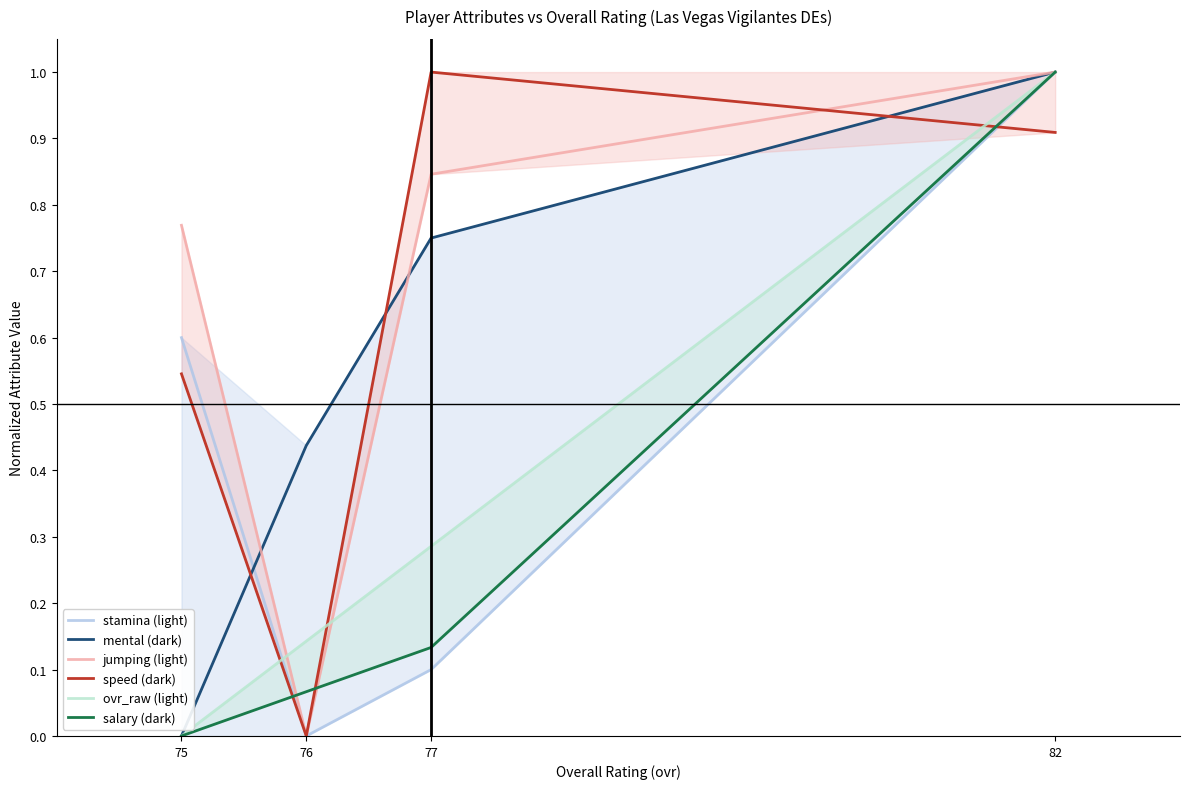

At which category does the chart reach its peak across all series?

82